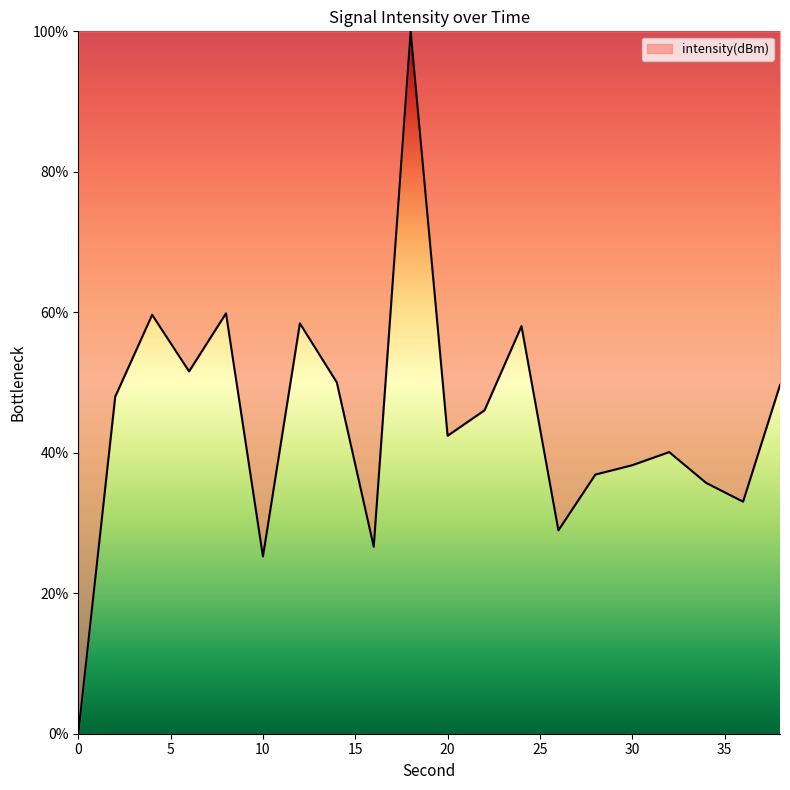

Does the chart display data point markers on the line(s)?

No